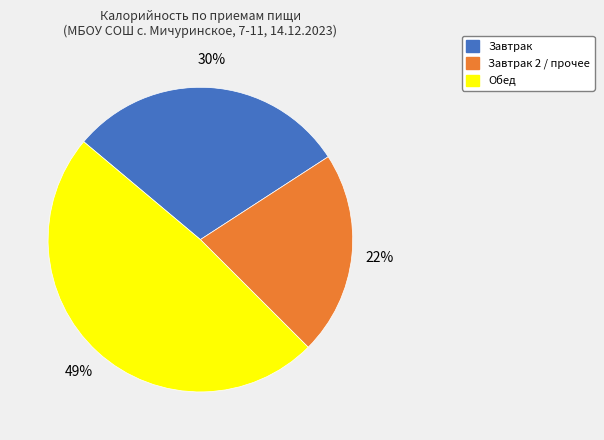

To the nearest percent, what is the average slice percentage?

33%